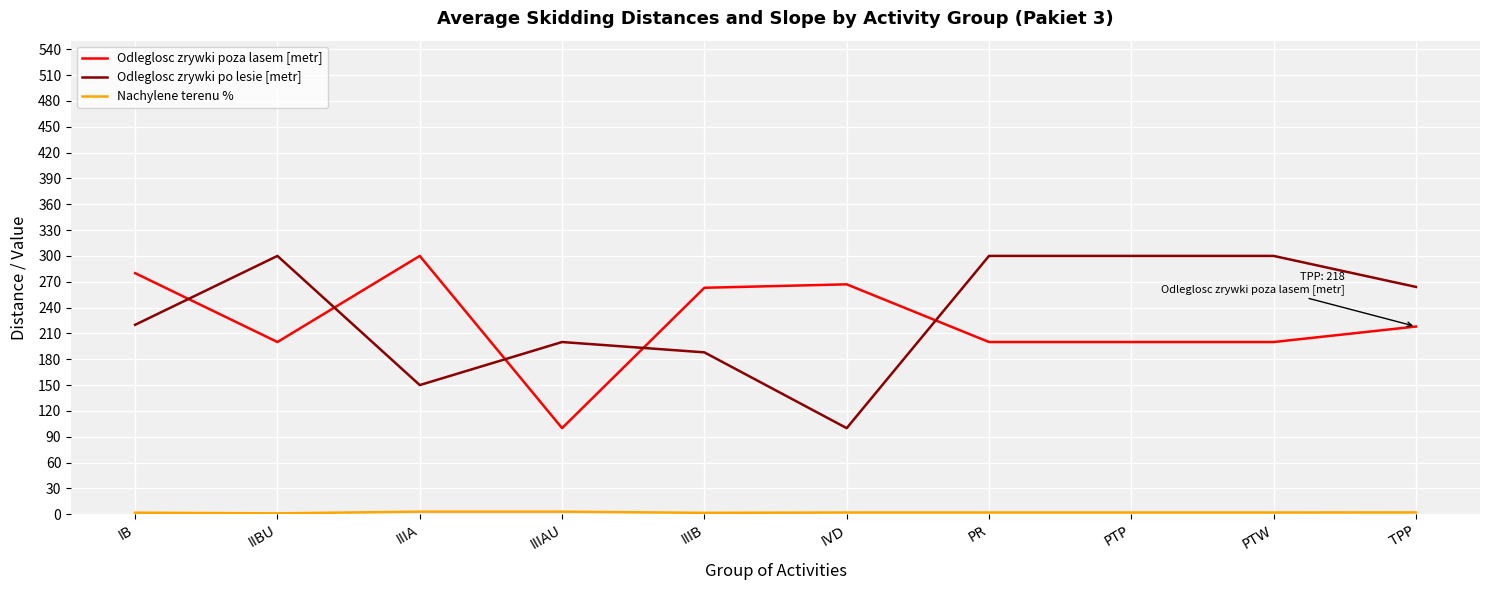

The value of Odleglosc zrywki poza lasem [metr] at IIIA is 300.0. True or false?

True